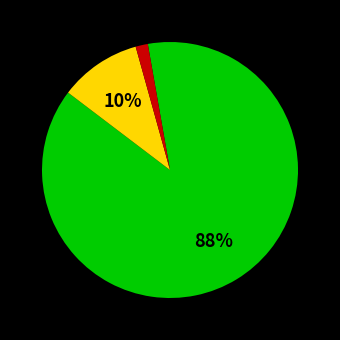

Does any single category account for the majority?

Yes